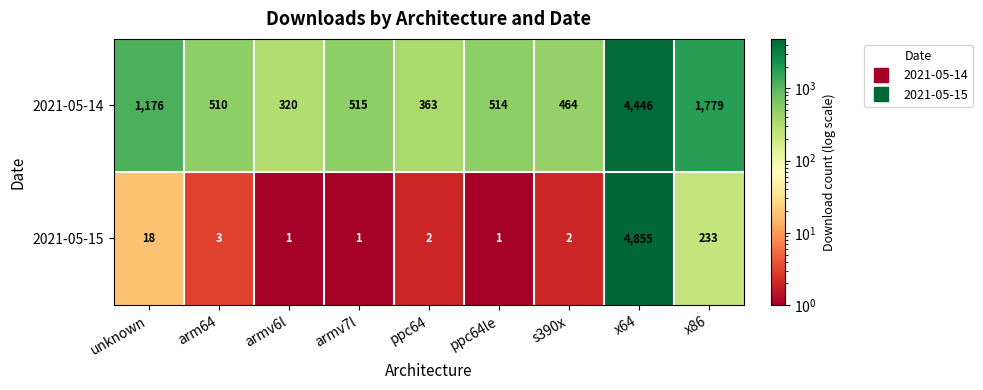

What is the difference between the second highest and second lowest values in the 2021-05-15 series?

232